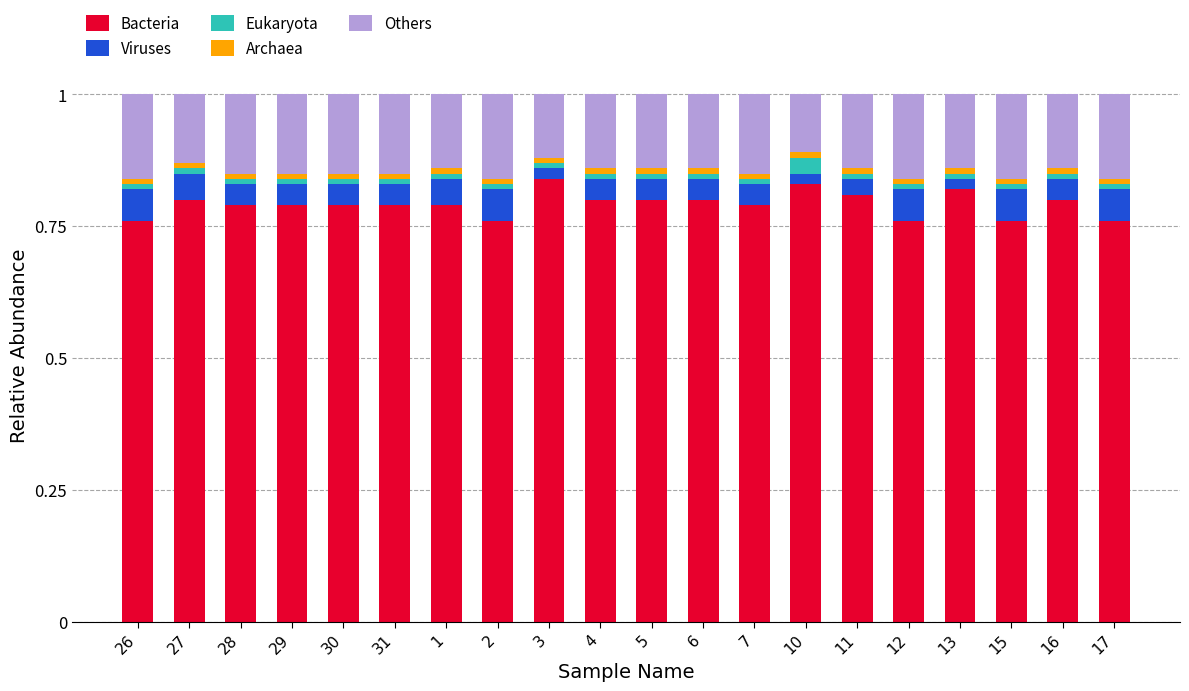

The Bacteria series shows 0.8 at 31. True or false?

True